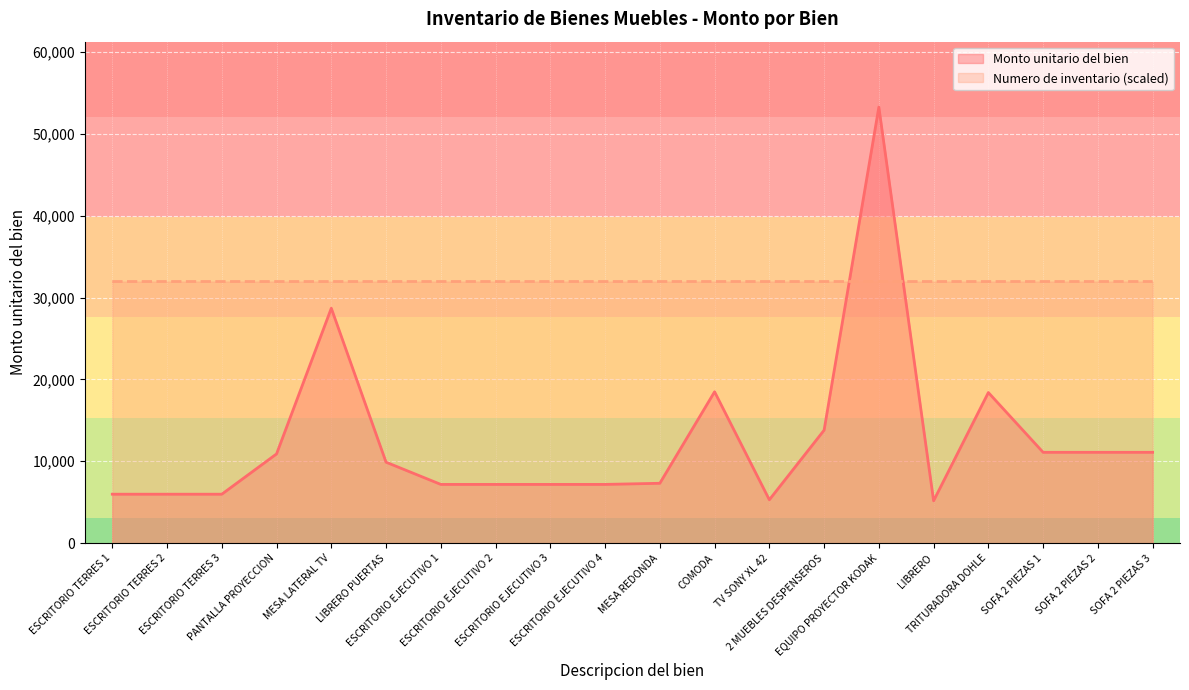

Which series changed the most between 2 MUEBLES DESPENSEROS and LIBRERO?

Monto unitario del bien